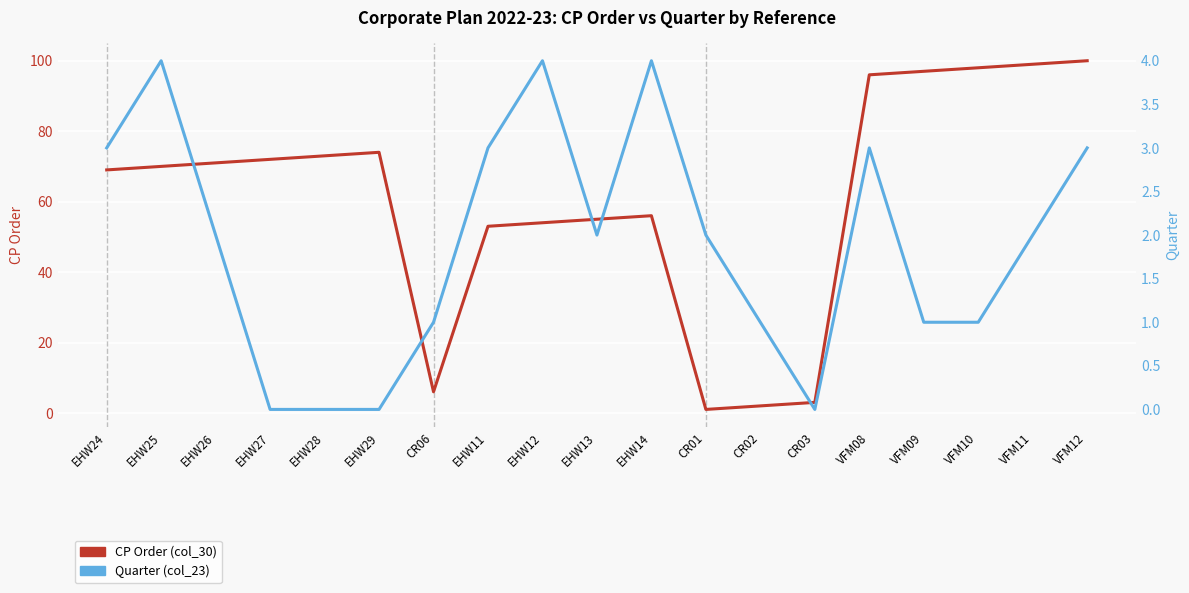

What is the maximum value for Quarter (col_23)?

4